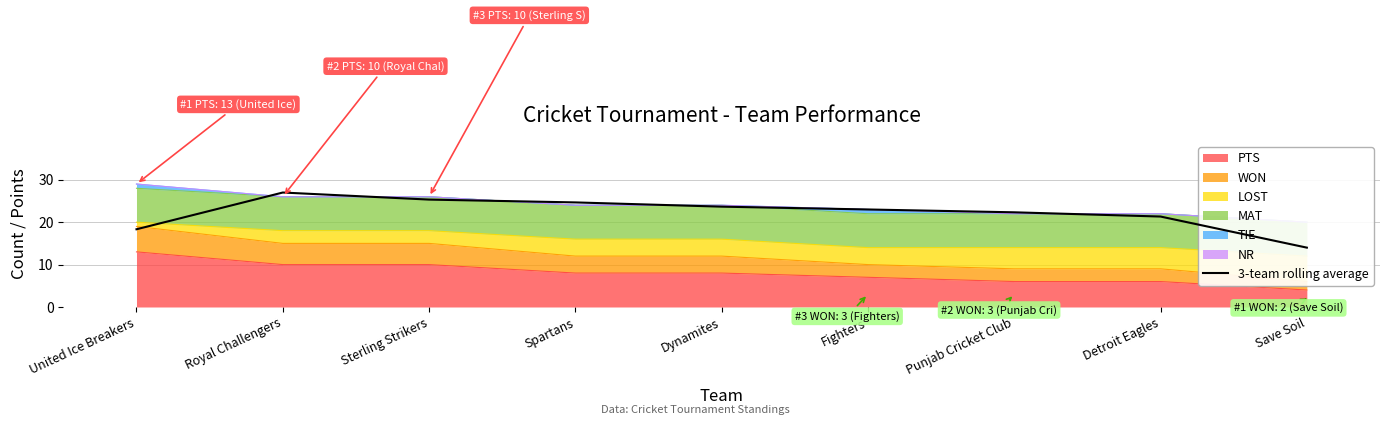

What is the average value?

22.2